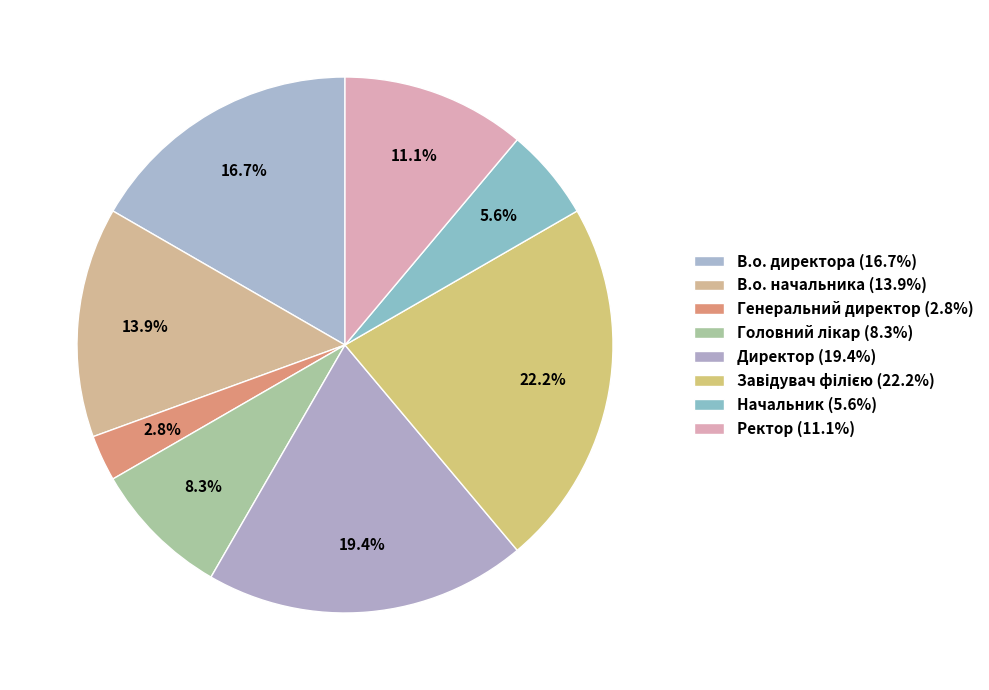

The В.о. начальника slice represents 14% of the pie. True or false?

True